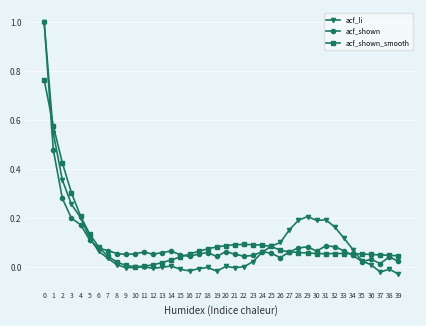

Does the chart display data point markers on the line(s)?

Yes